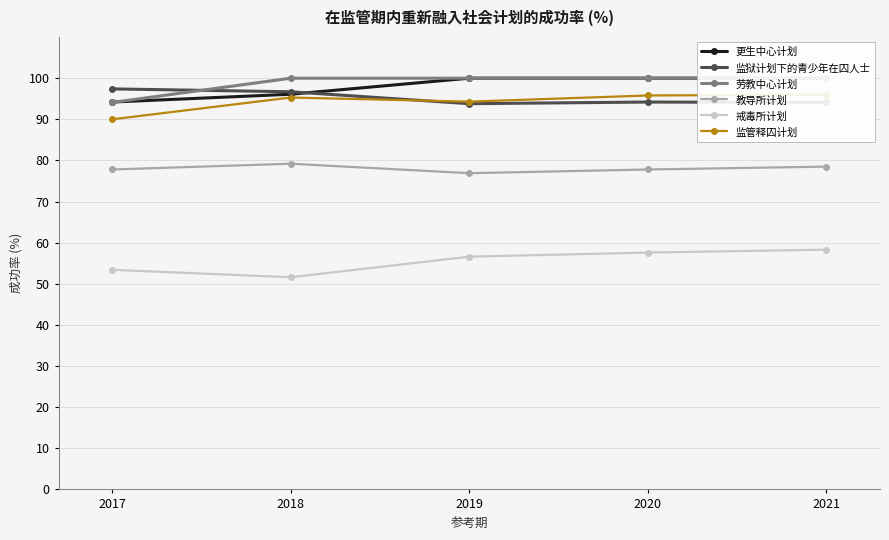

Is the value of 劳教中心计划 at 2021 greater than the value of 监管释囚计划 at 2017?

Yes